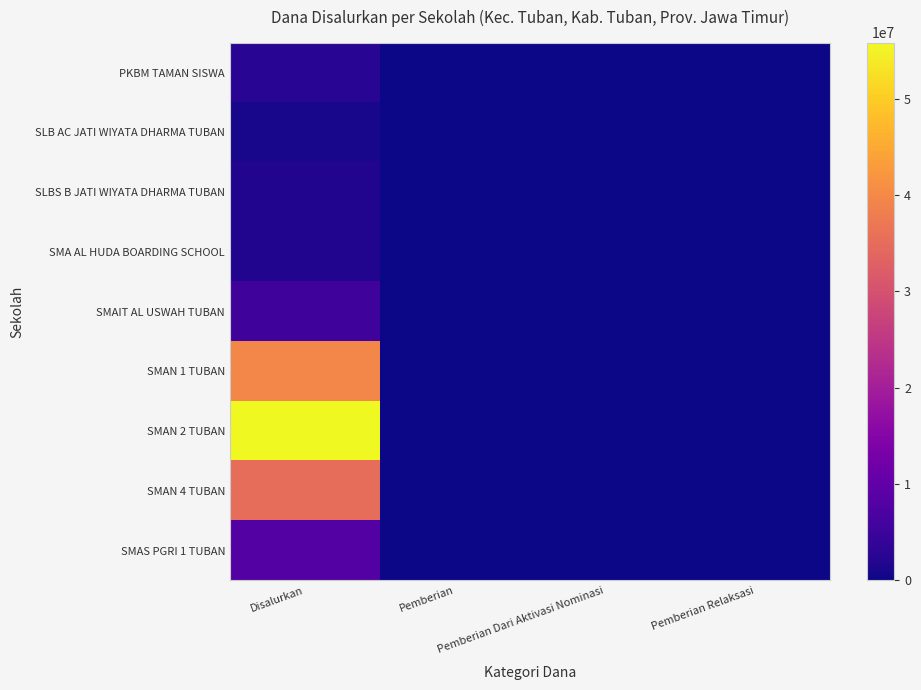

At how many categories does at least one series exceed 18286387?

1